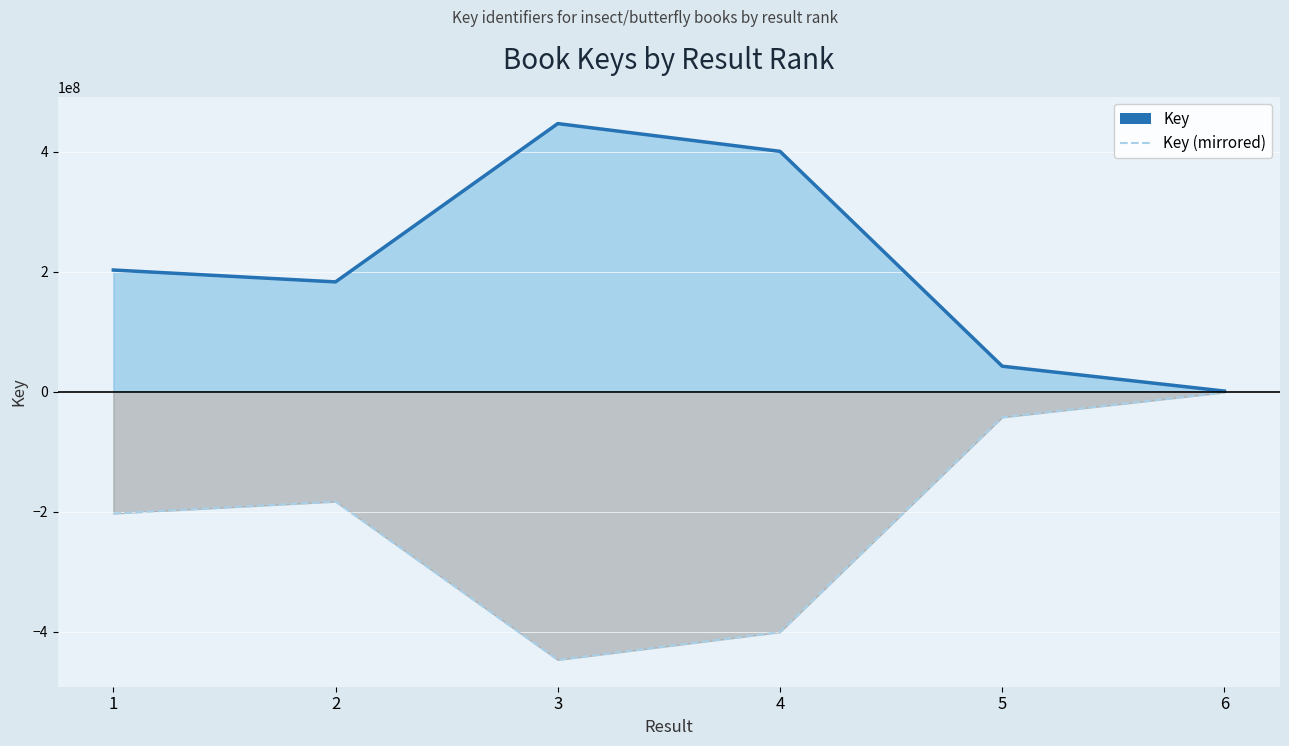

True or false: Key (mirrored) and Key cross at least once.

False